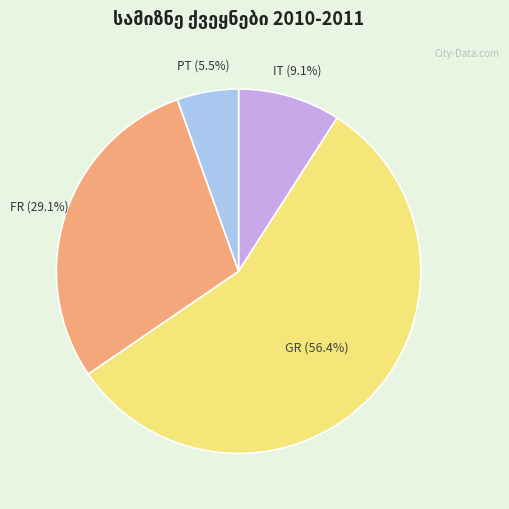

Is GR the majority of the pie?

Yes